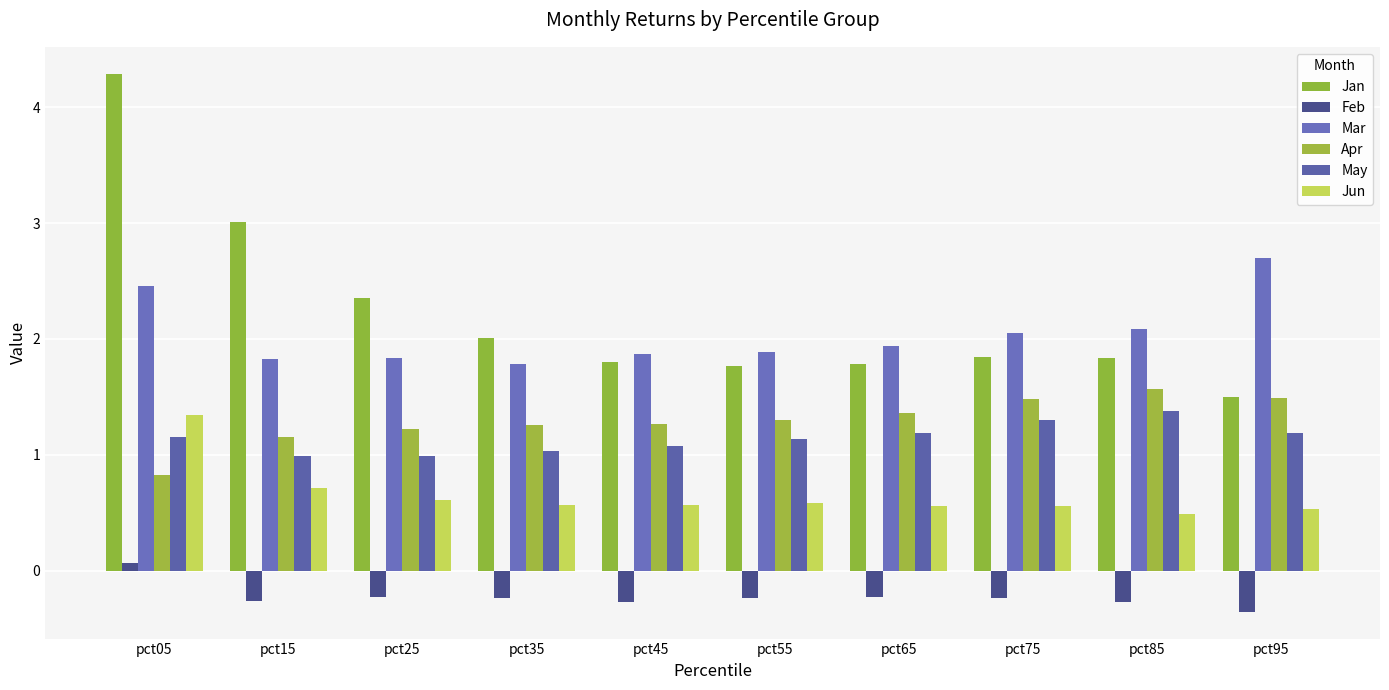

Between pct75 and pct95, which series saw the biggest shift?

Mar